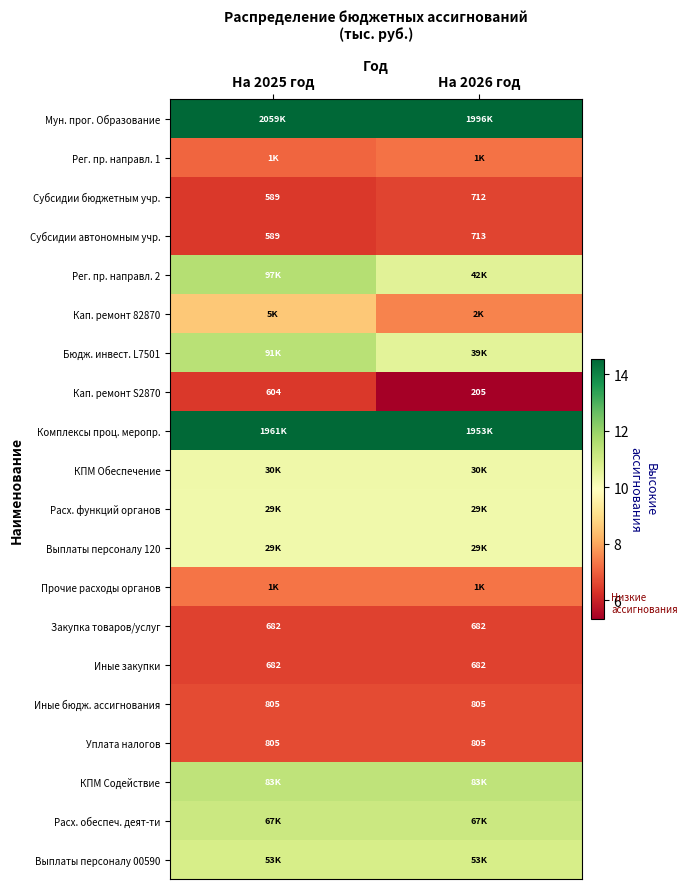

What is the approximate value of Кап. ремонт S2870 at На 2026 год?

5.3